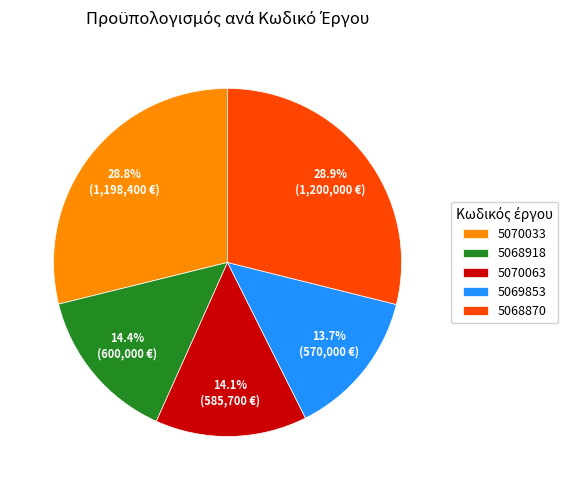

Between 5070063 and 5070033, which is larger?

5070033